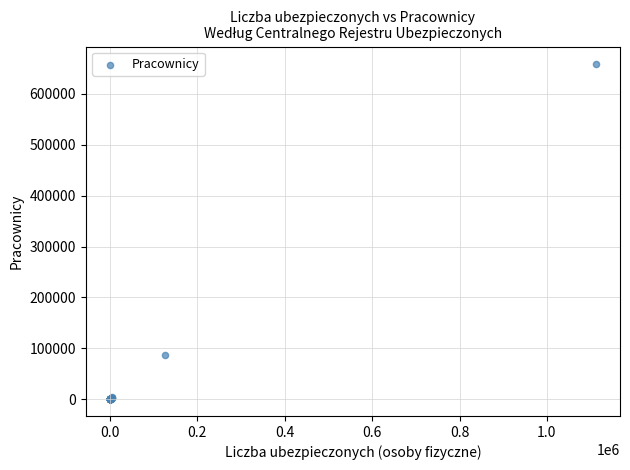

What Y value in the scatter plot is closest to 329913?

86650